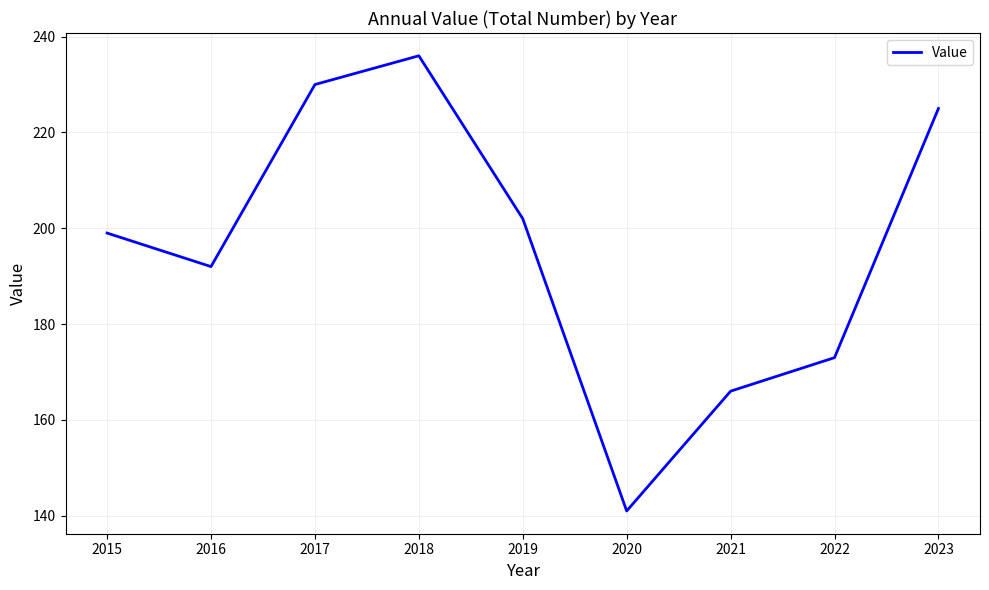

What is the ratio of the value at 2015 to the value at 2023?

0.9